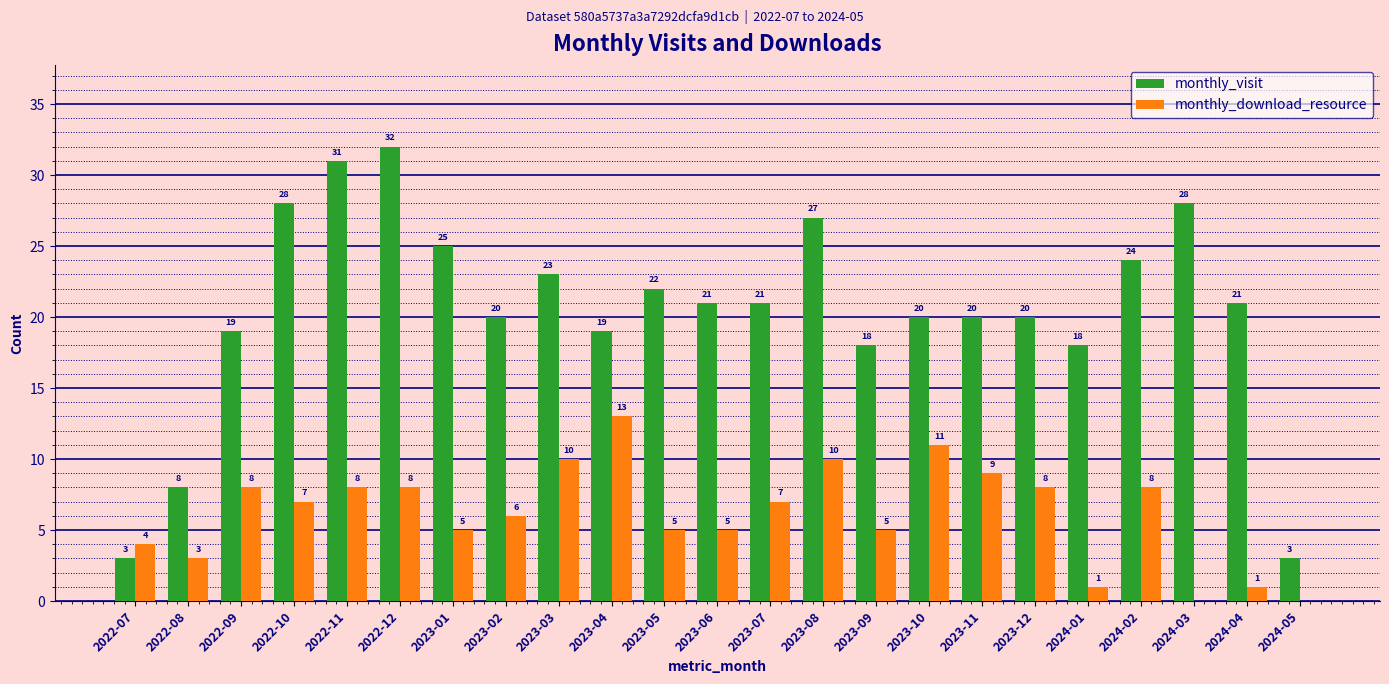

Which series has the largest total across all categories?

monthly_visit